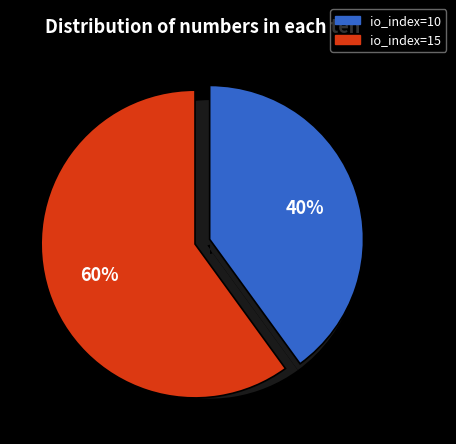

Does any single category account for the majority?

Yes